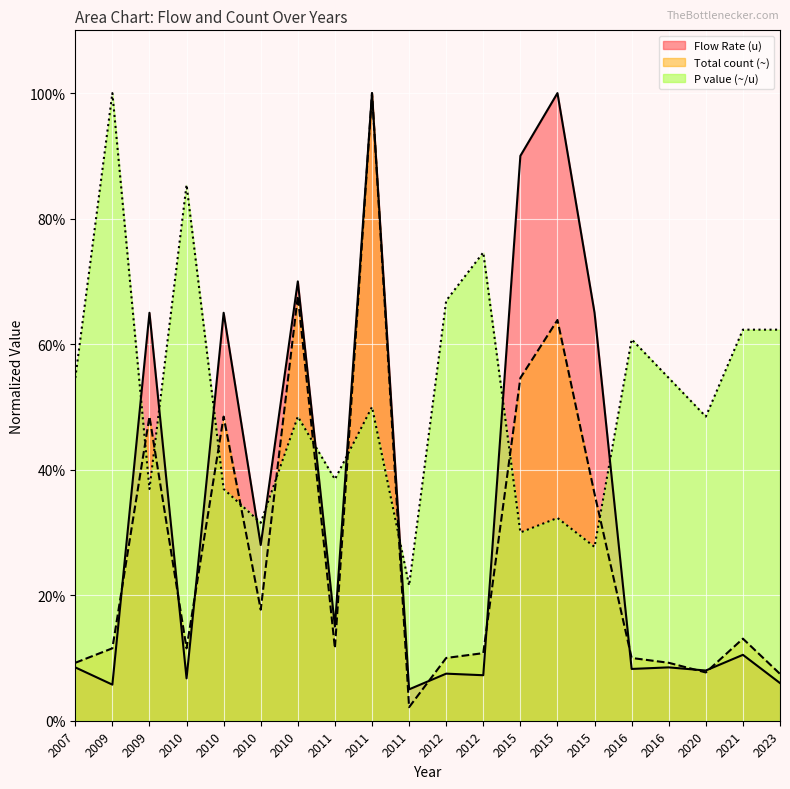

The value of Total count (~) at 2012 is 0.1. True or false?

True